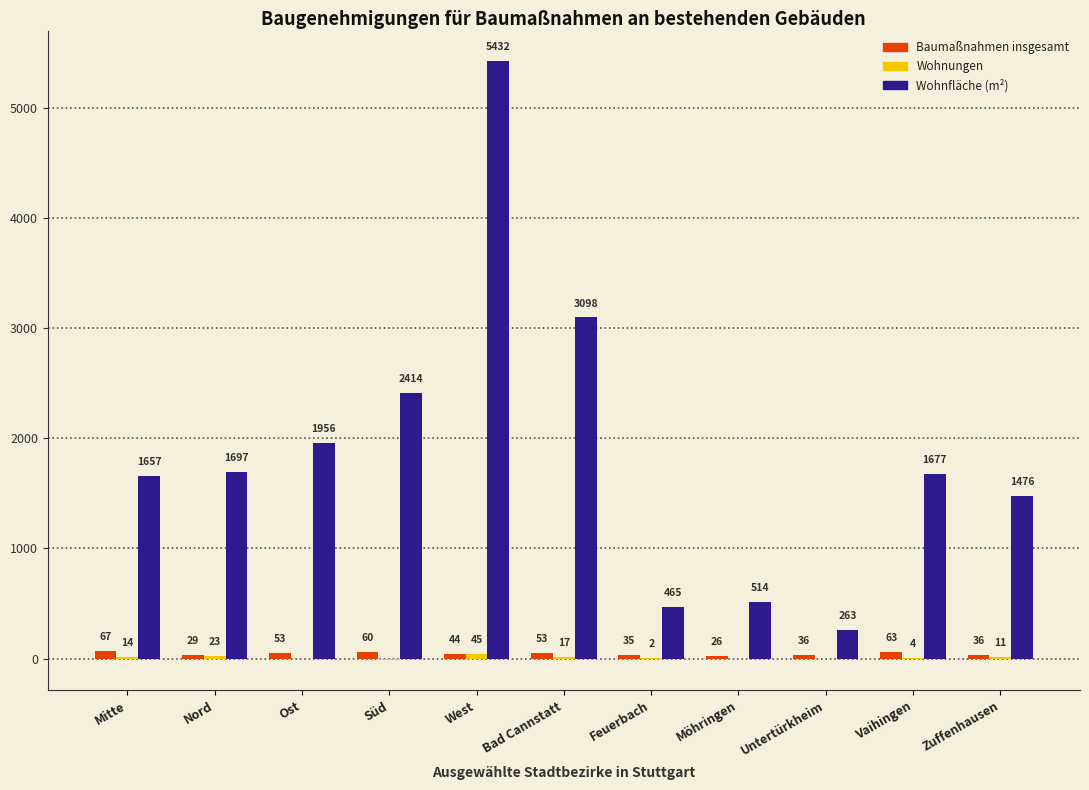

What is the maximum value for Baumaßnahmen insgesamt?

67